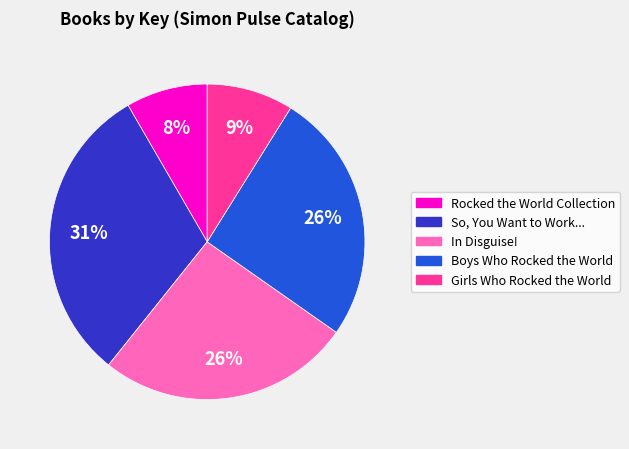

Which category has the smallest portion of the pie?

Rocked the World Collection